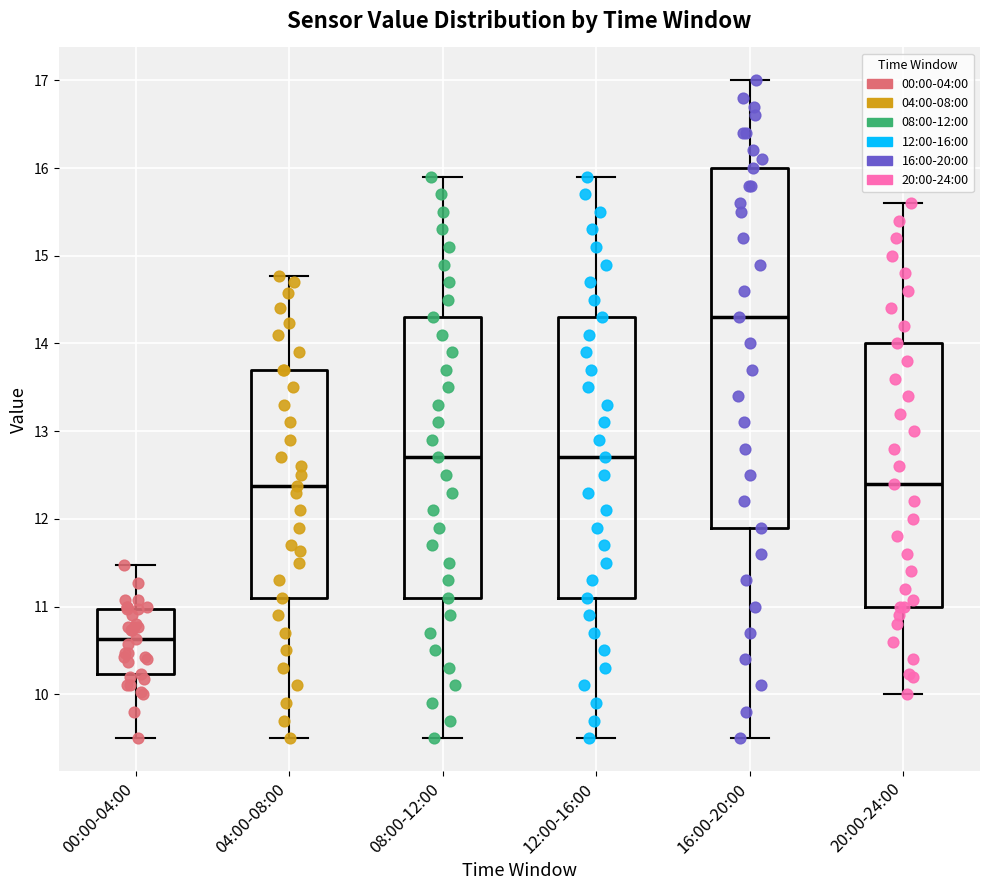

Where does the median line of the box for 00:00-04:00 sit on the y-axis? The values are not printed on the chart, so give them approximately, as read against the axis.

10.6